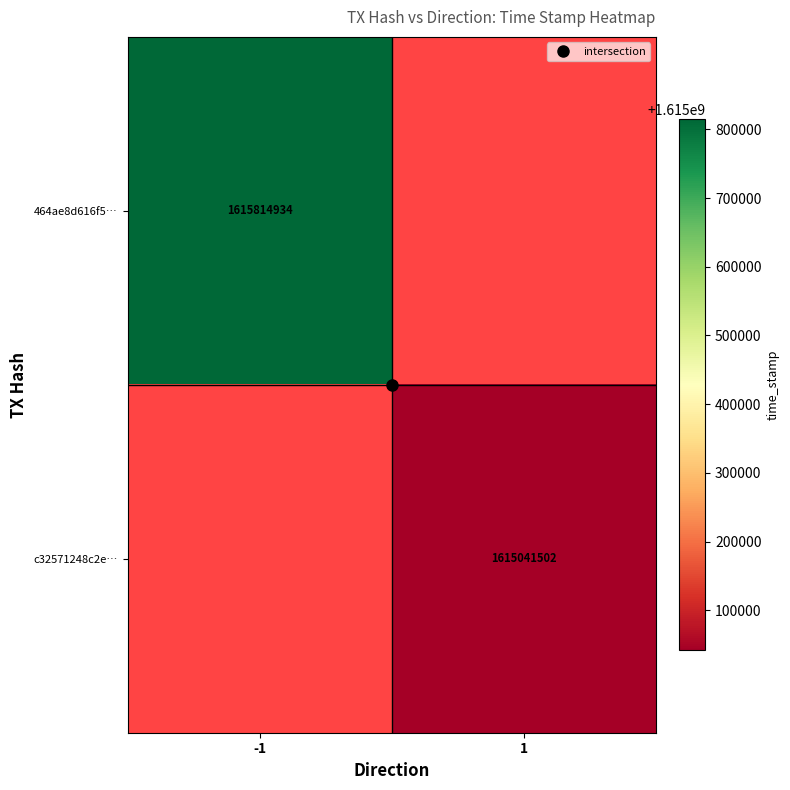

Which label corresponds to the smallest value in the chart?

1